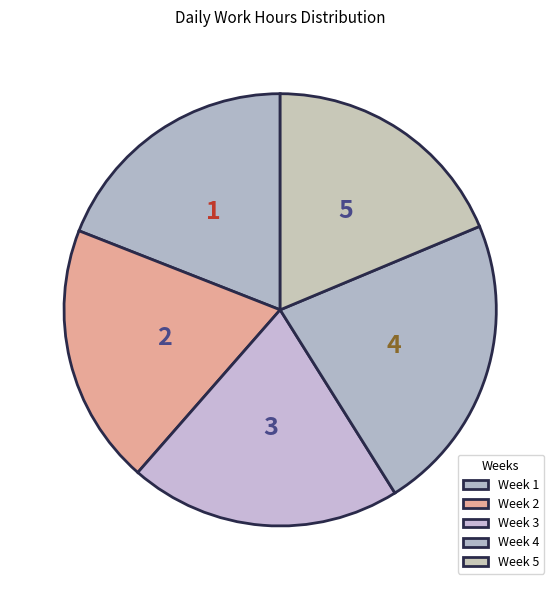

Is there a majority slice in this chart?

No